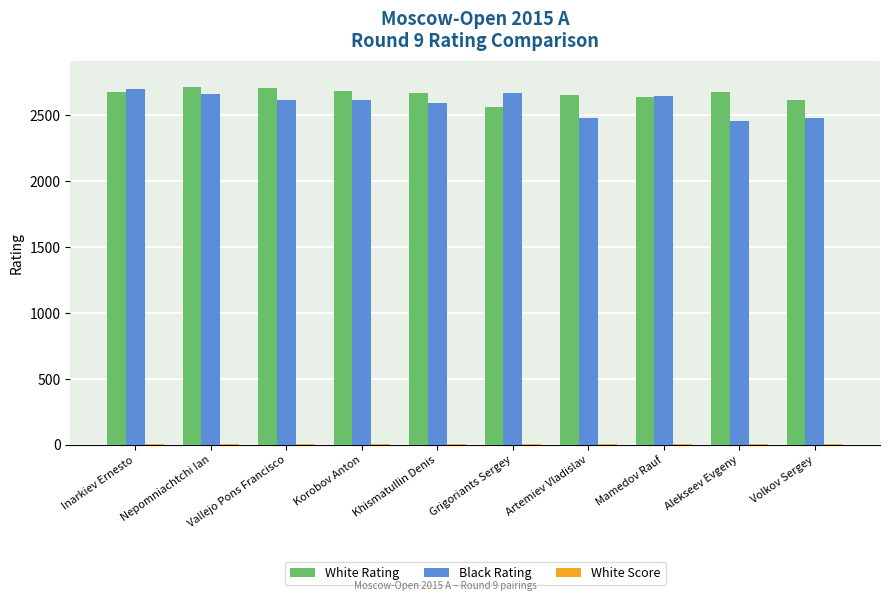

True or false: Black Rating has a value of 2620.0 at Vallejo Pons Francisco.

True